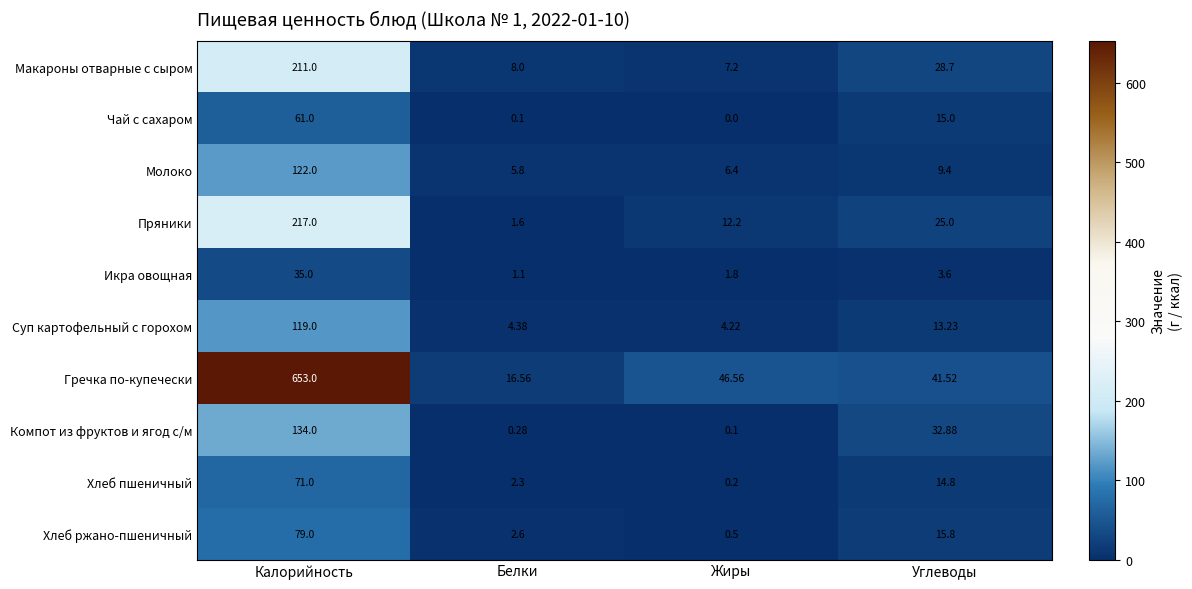

Rank the series by their maximum value, from highest to lowest.

Гречка по-купечески, Пряники, Макароны отварные с сыром, Компот из фруктов и ягод с/м, Молоко, Суп картофельный с горохом, Хлеб ржано-пшеничный, Хлеб пшеничный, Чай с сахаром, Икра овощная